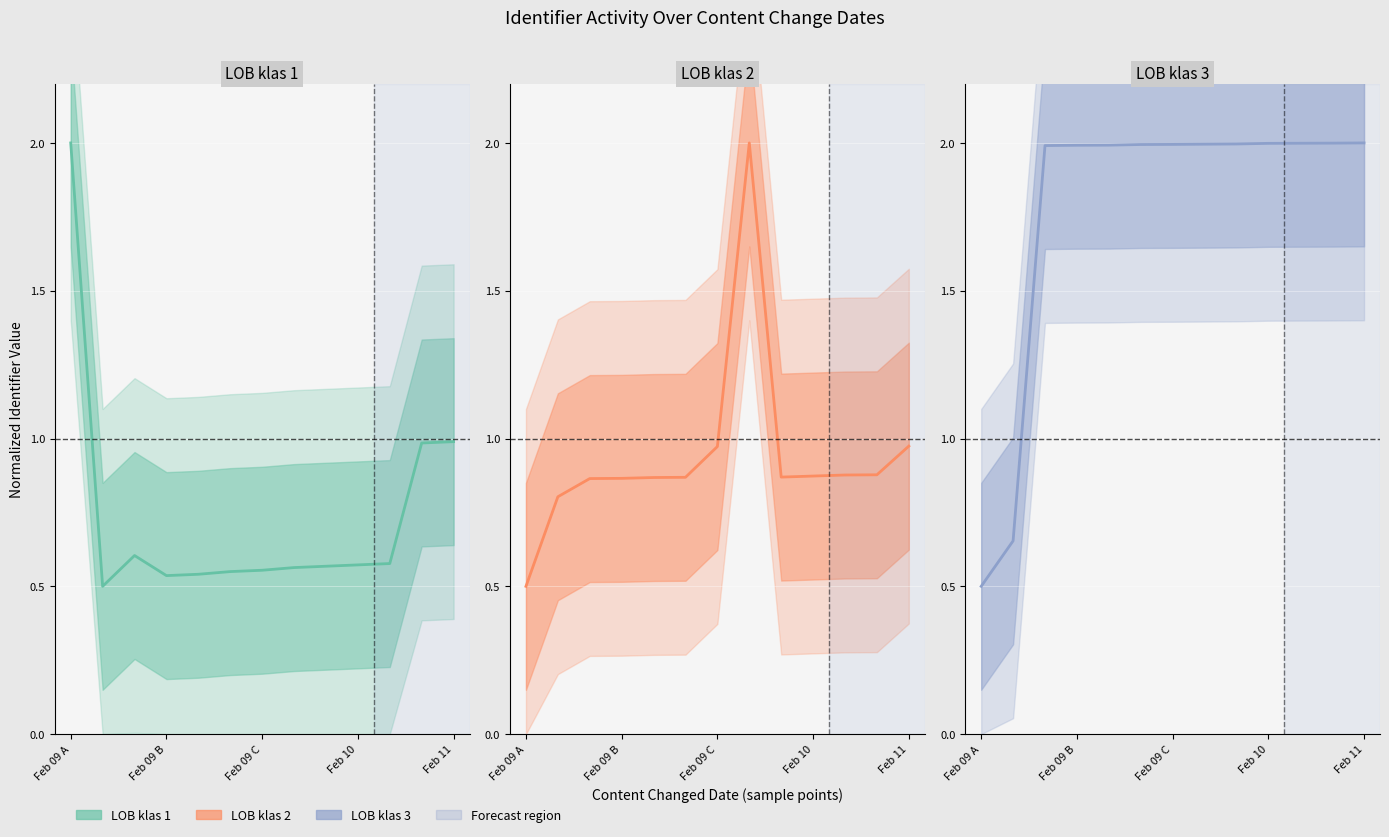

What is the sum of the LOB klas 3 values at Feb 09 B and Feb 11?

4.0